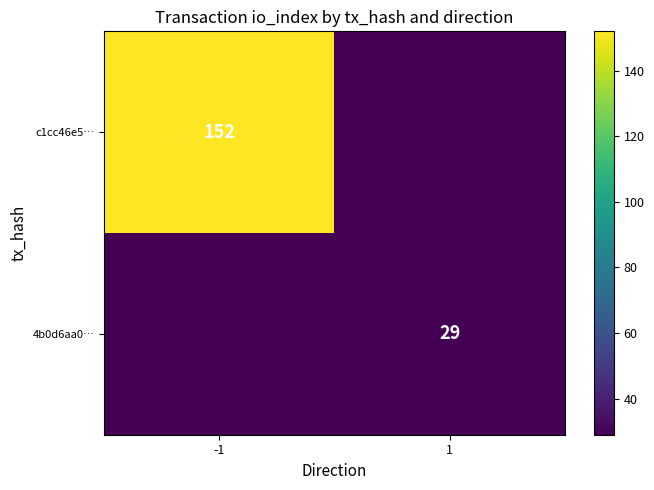

Is it true that 4b0d6aa0… equals 29.0 at 1?

True